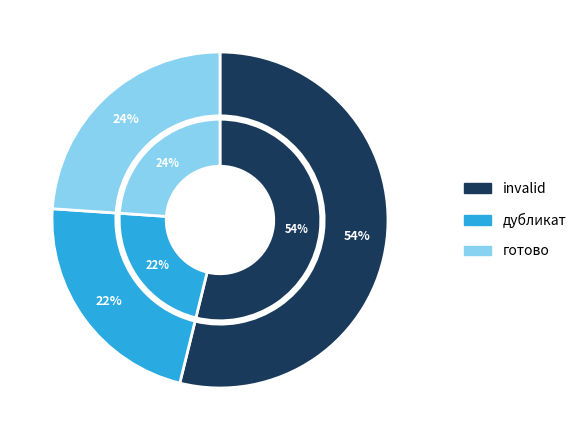

Which category has the smallest portion of the pie?

дубликат